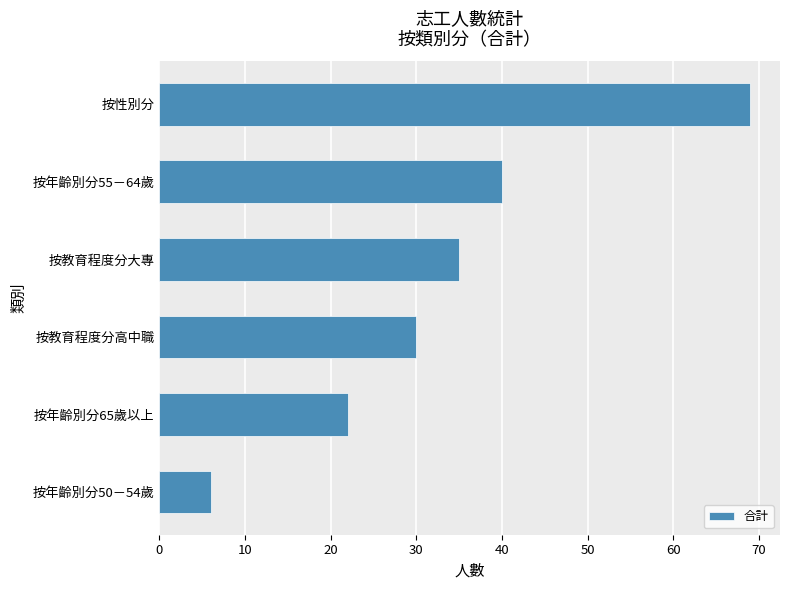

What is the difference between the maximum and minimum values?

63